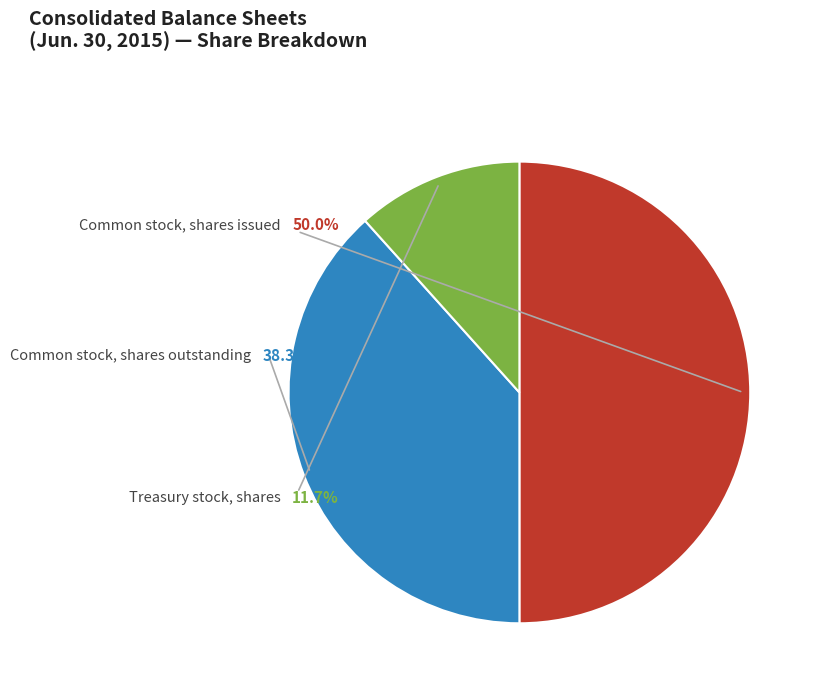

To the nearest percent, what percentage of the pie is Treasury stock, shares?

12%